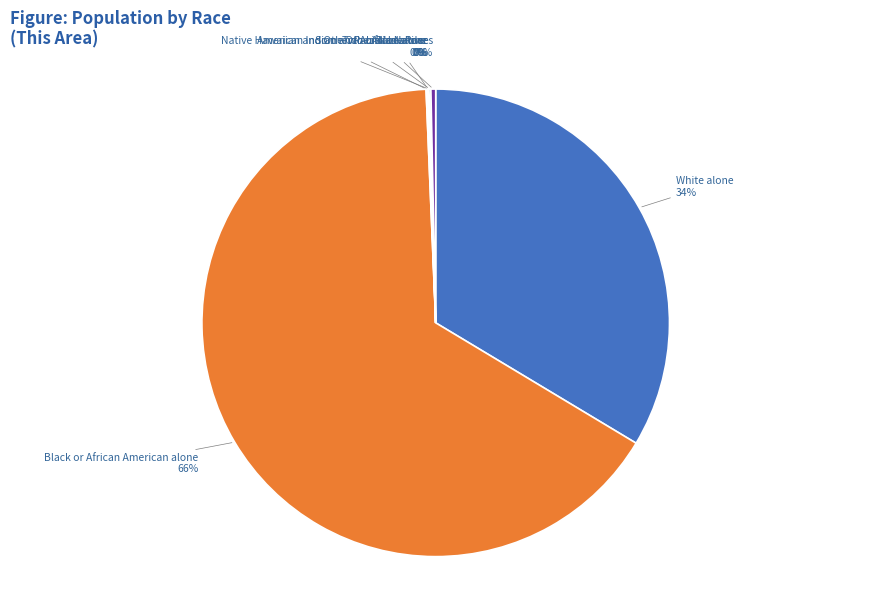

Is there any slice that represents more than half of the pie?

Yes